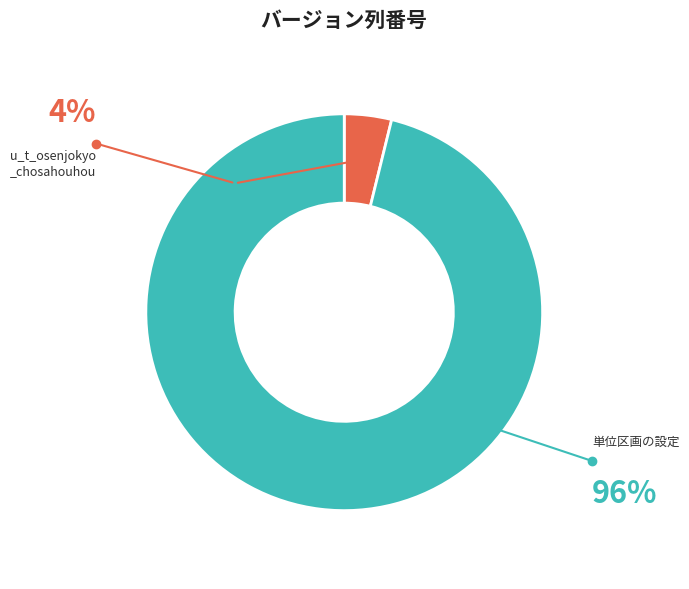

Is there a majority slice in this chart?

Yes